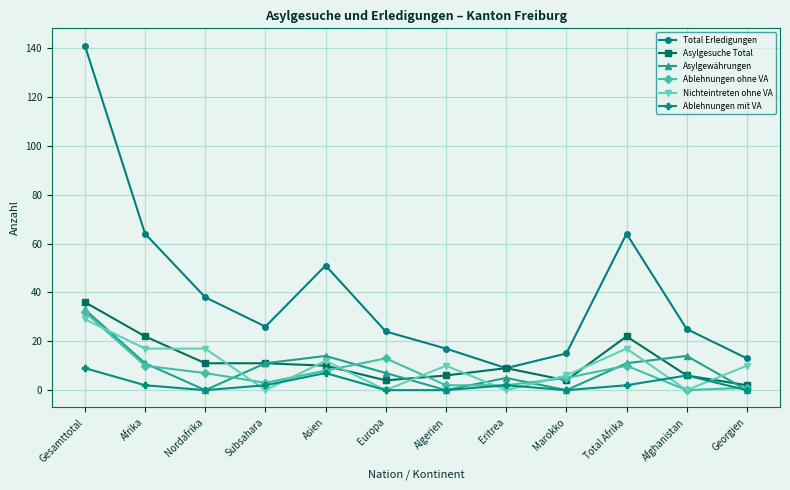

What is the label of the 2nd point from the right?

Afghanistan